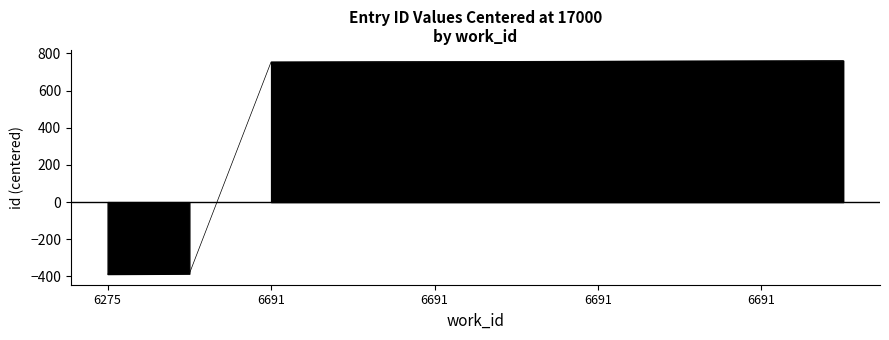

Reading left to right, what are all the values shown in this chart?

-387	-385	754	755	756	757	758	759	760	761